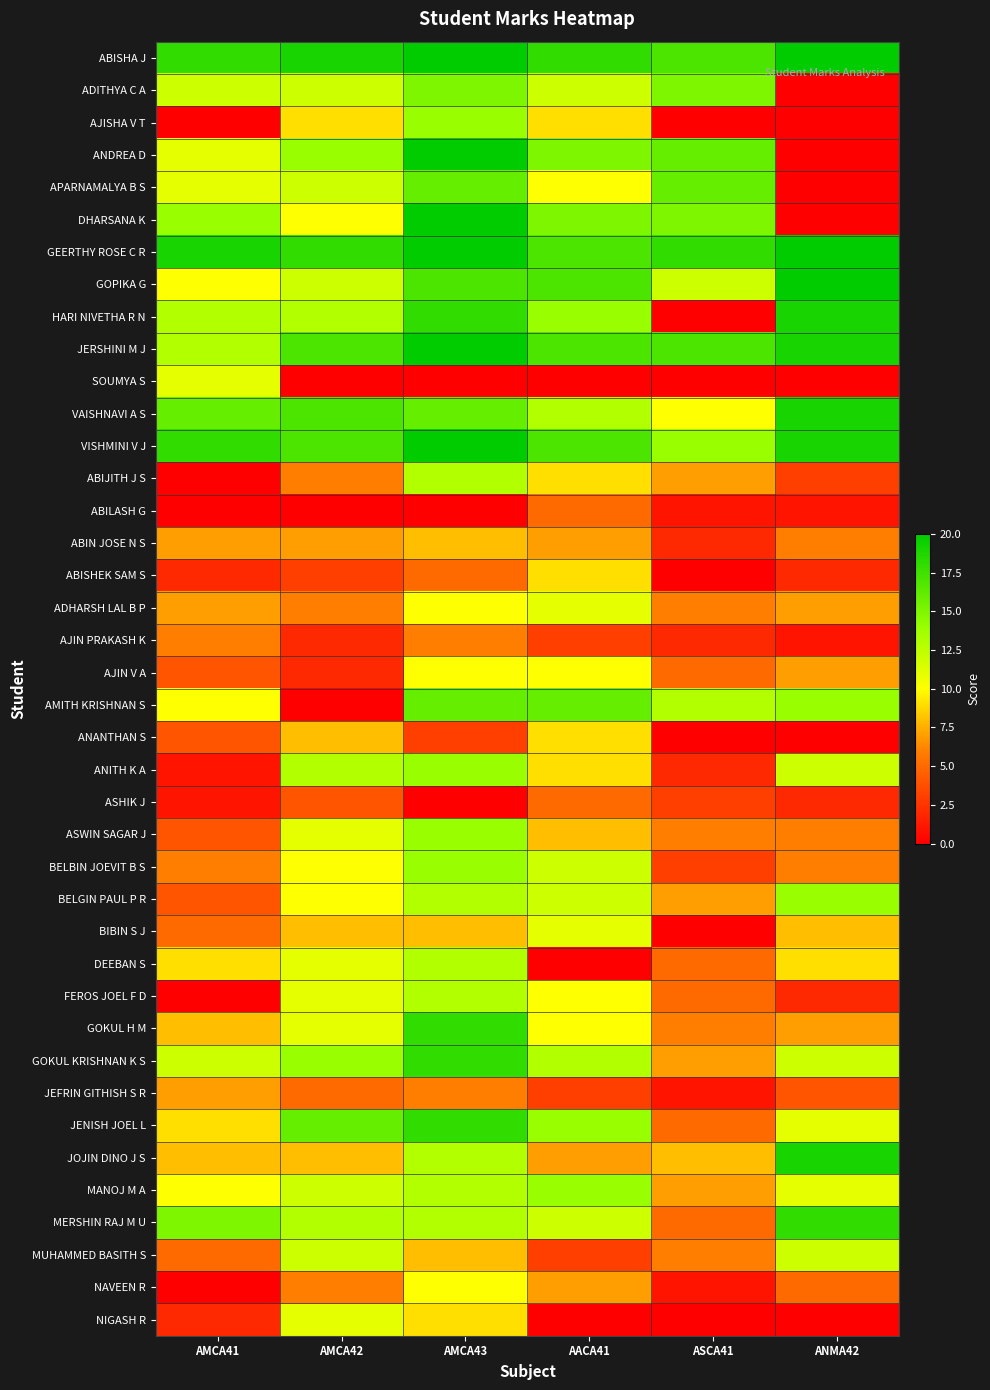

Rank the series by their maximum value, from highest to lowest.

ABISHA J, ANDREA D, DHARSANA K, GEERTHY ROSE C R, GOPIKA G, JERSHINI M J, VISHMINI V J, HARI NIVETHA R N, VAISHNAVI A S, JOJIN DINO J S, GOKUL H M, GOKUL KRISHNAN K S, JENISH JOEL L, MERSHIN RAJ M U, APARNAMALYA B S, AMITH KRISHNAN S, ADITHYA C A, AJISHA V T, ANITH K A, ASWIN SAGAR J, BELBIN JOEVIT B S, BELGIN PAUL P R, MANOJ M A, ABIJITH J S, DEEBAN S, FEROS JOEL F D, MUHAMMED BASITH S, SOUMYA S, ADHARSH LAL B P, BIBIN S J, NIGASH R, AJIN V A, NAVEEN R, ABISHEK SAM S, ANANTHAN S, ABIN JOSE N S, JEFRIN GITHISH S R, AJIN PRAKASH K, ABILASH G, ASHIK J